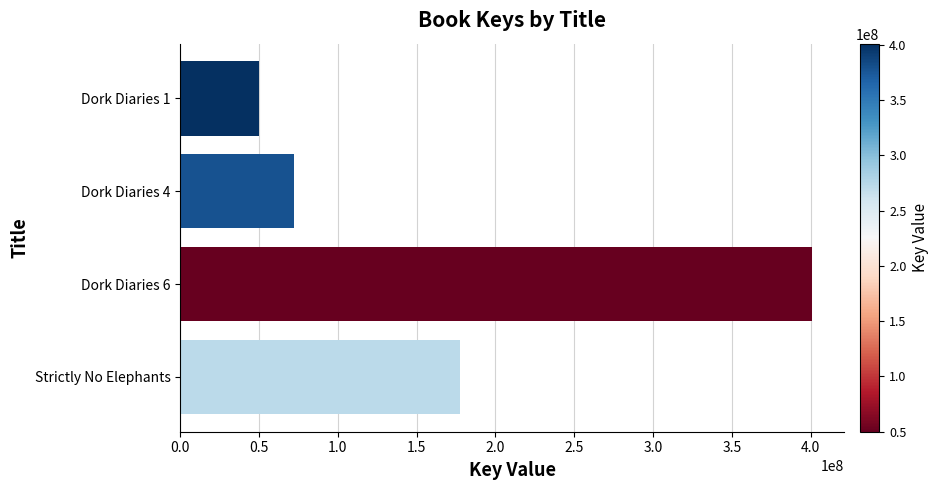

The value at Dork Diaries 4 is 41057575. True or false?

False